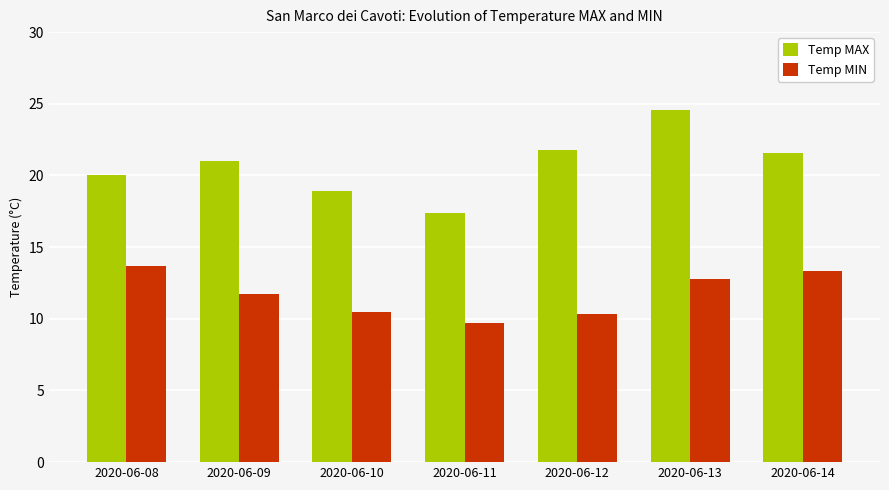

How many bars are there in each group?

2